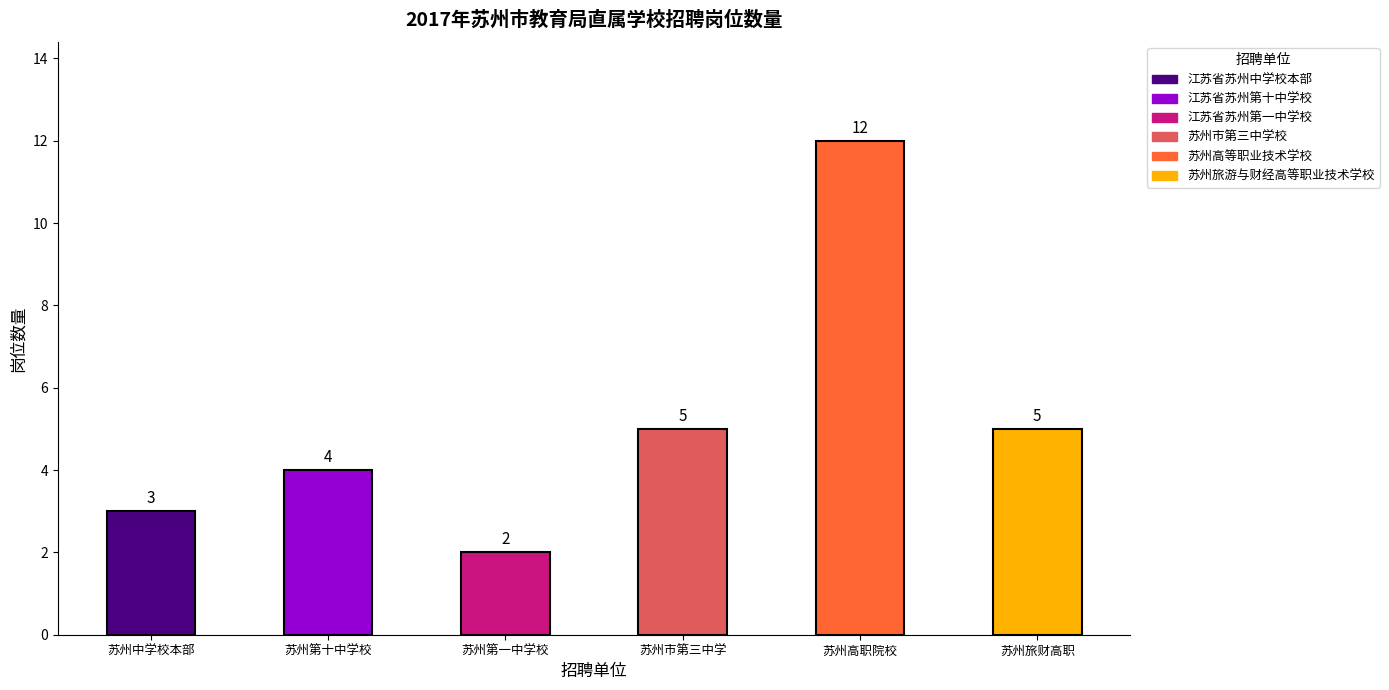

How many values are between 3 and 5?

4